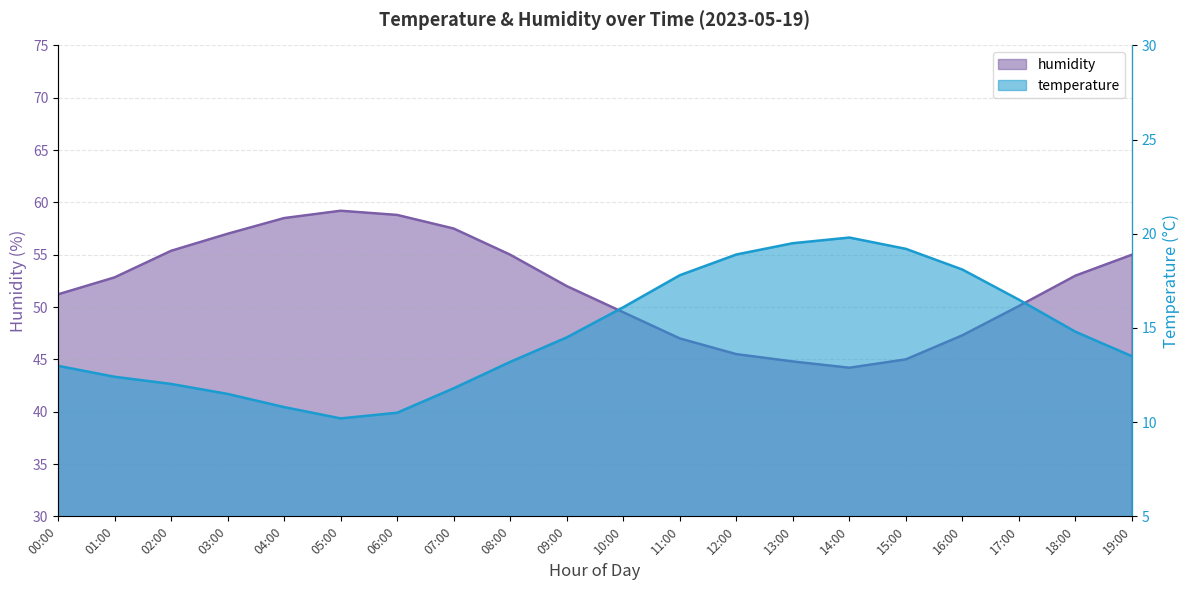

At how many categories does at least one series exceed 36?

20